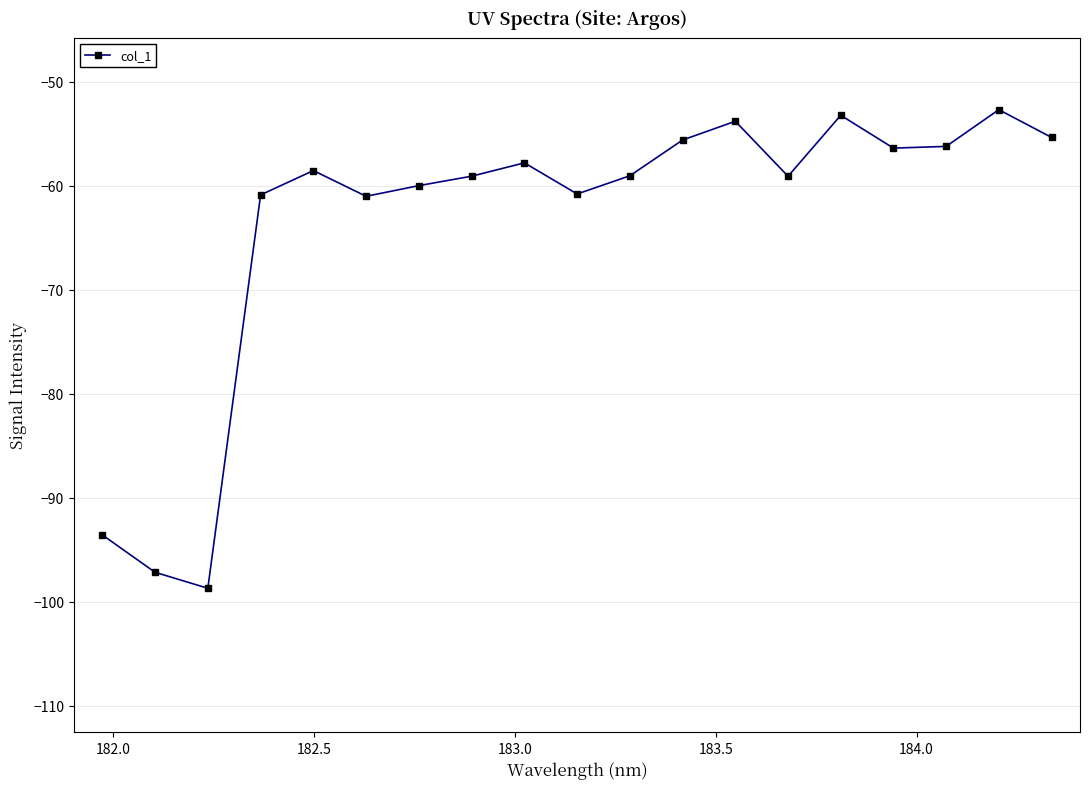

What is the sum of all values?

-1208.7